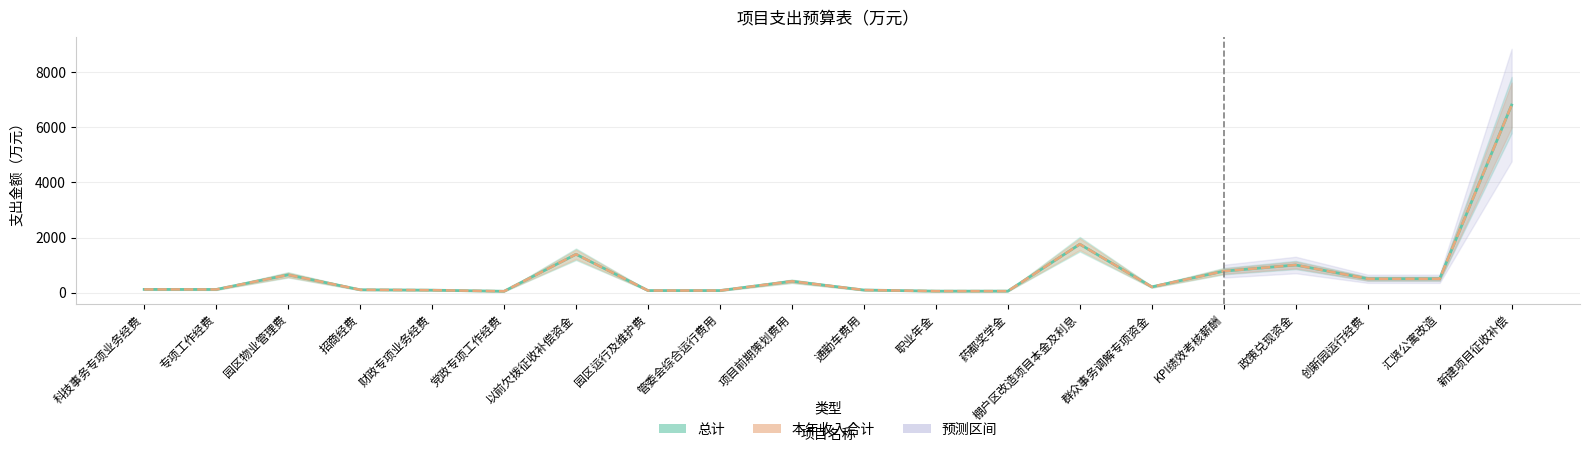

Which series has the largest total across all categories?

总计